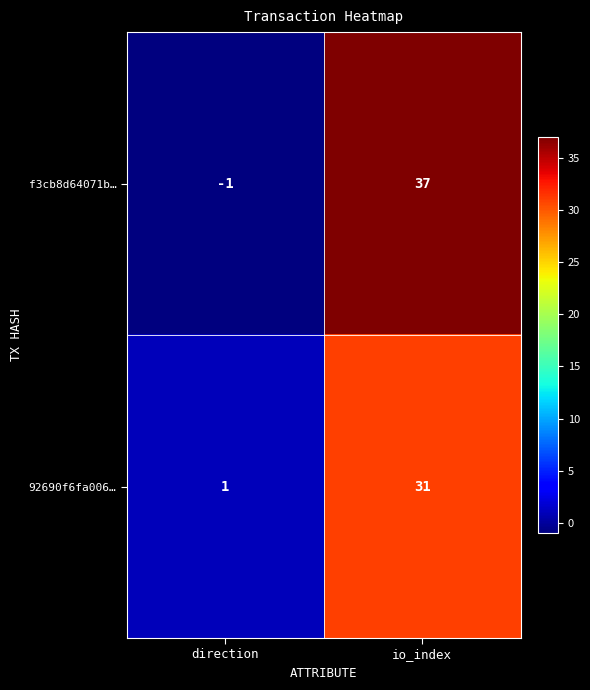

How many data points does each series have?

2